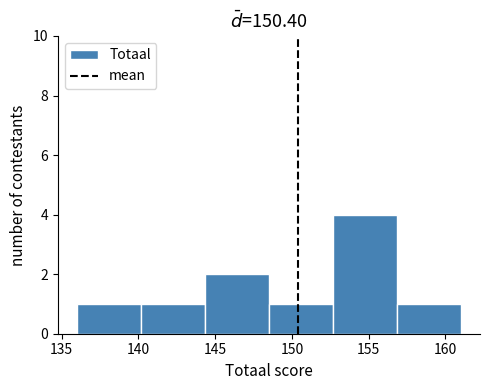

Which range on the x-axis has the tallest bar?

152.5 to 157.0